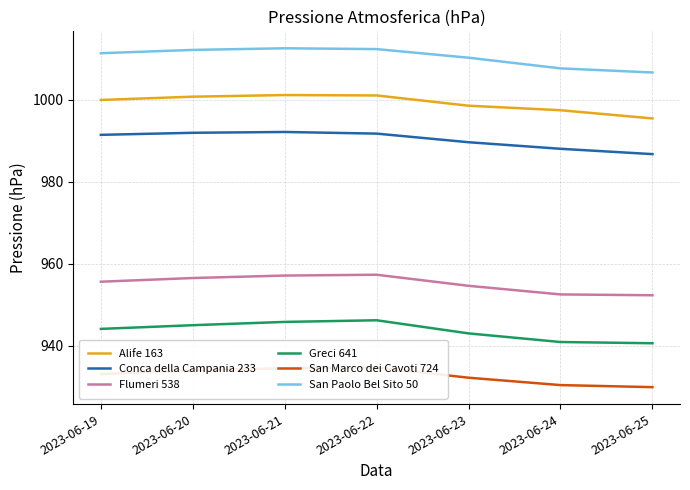

What is the highest value of the Flumeri 538 series?

957.3